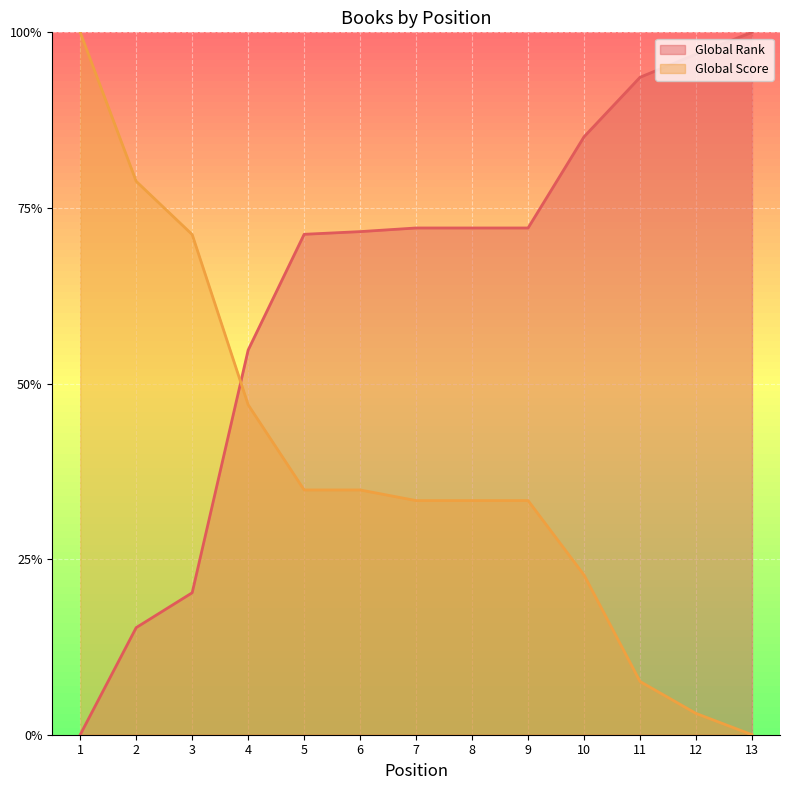

Does the chart display data point markers on the line(s)?

No